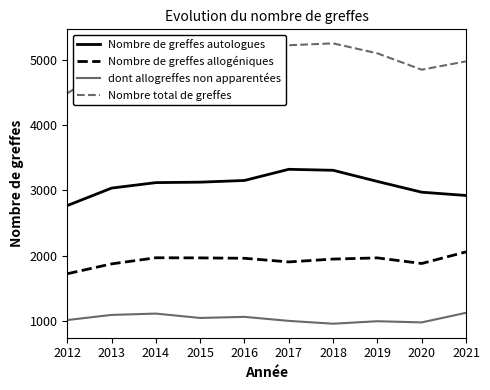

Between 2015 and 2020, which series saw the biggest shift?

Nombre total de greffes